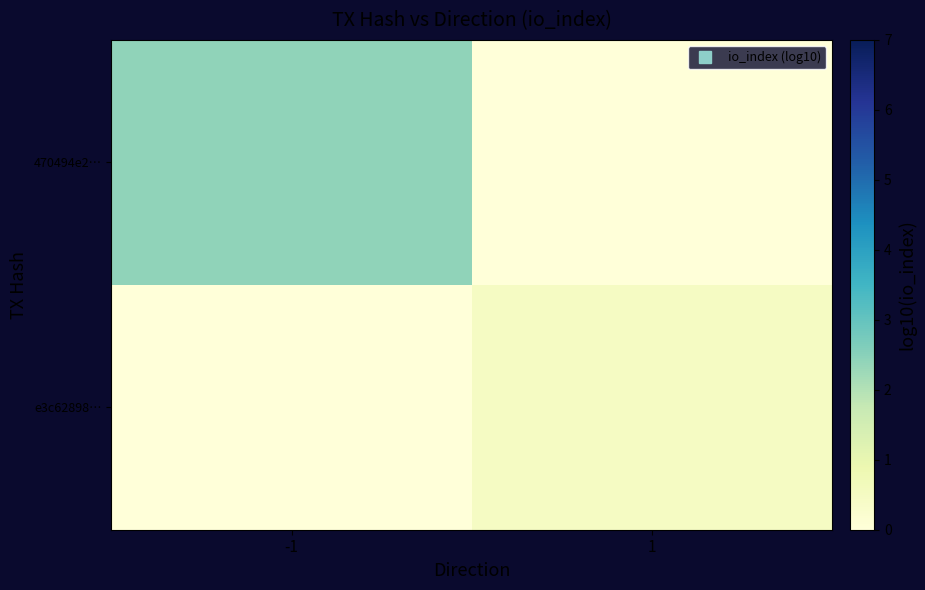

Reading left to right, extract all data points from this chart.

470494e2…: -1=2.4	1=0.0
e3c62898…: -1=0.0	1=0.5